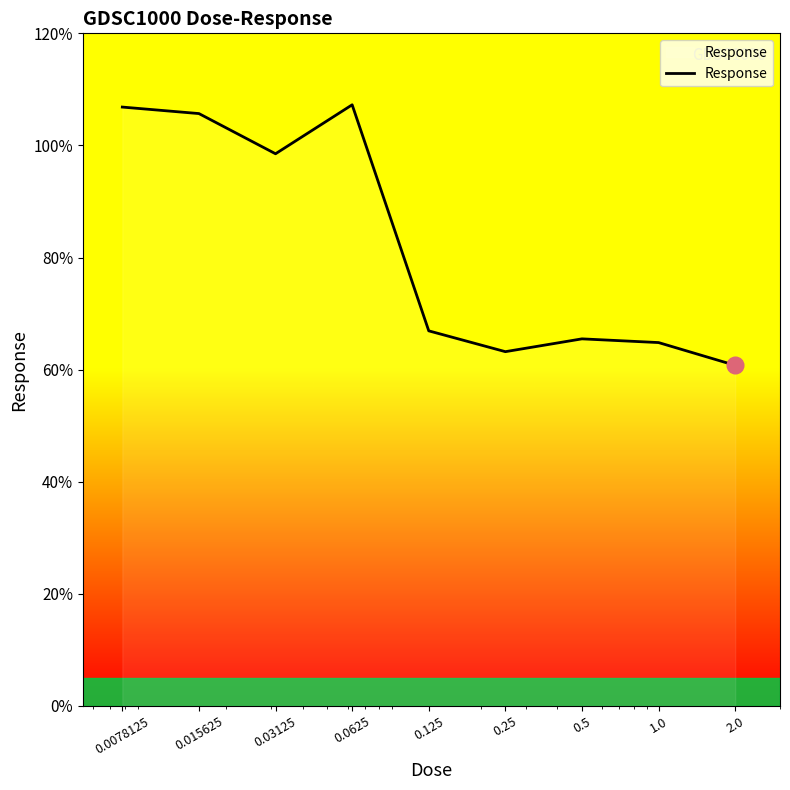

What is the smallest value displayed?

60.8